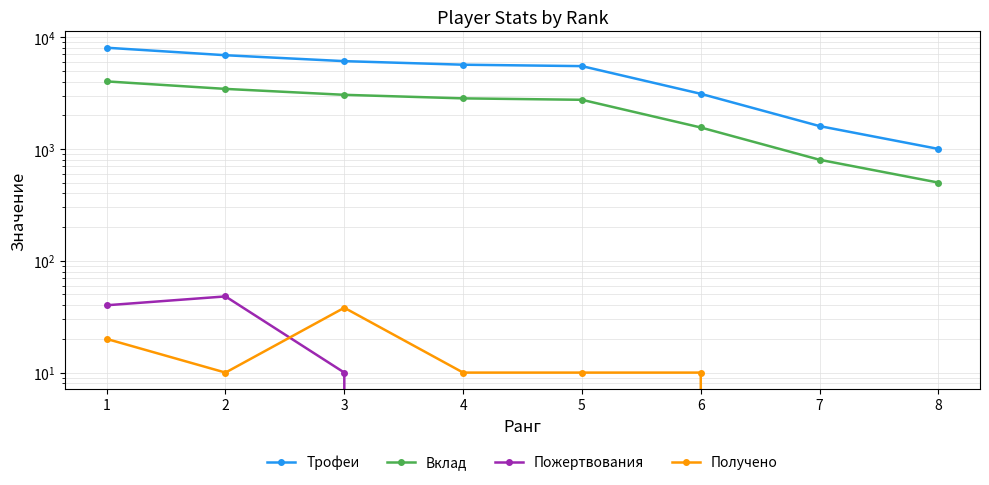

How many Получено values are between 10 and 20?

5